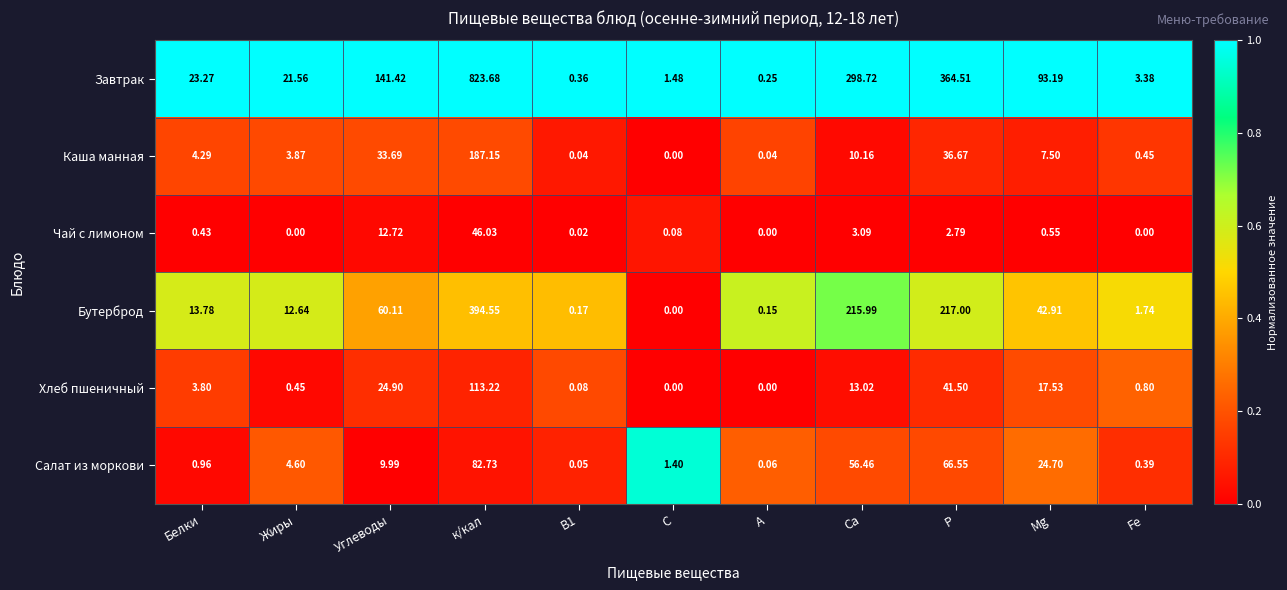

Rank the series at Р from lowest to highest value.

Чай с лимоном, Каша манная, Хлеб пшеничный, Салат из моркови, Бутерброд, Завтрак